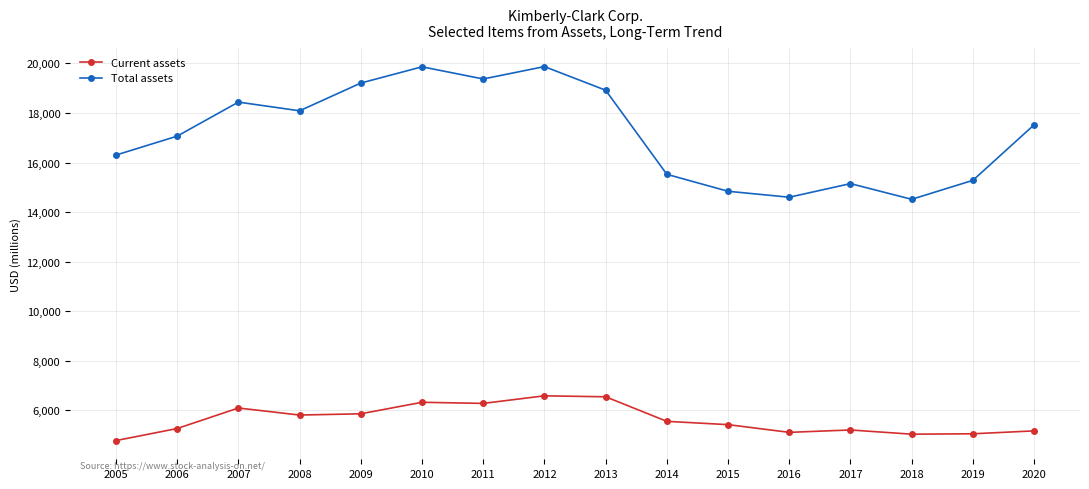

Rank the series at 2010 from lowest to highest value.

Current assets, Total assets